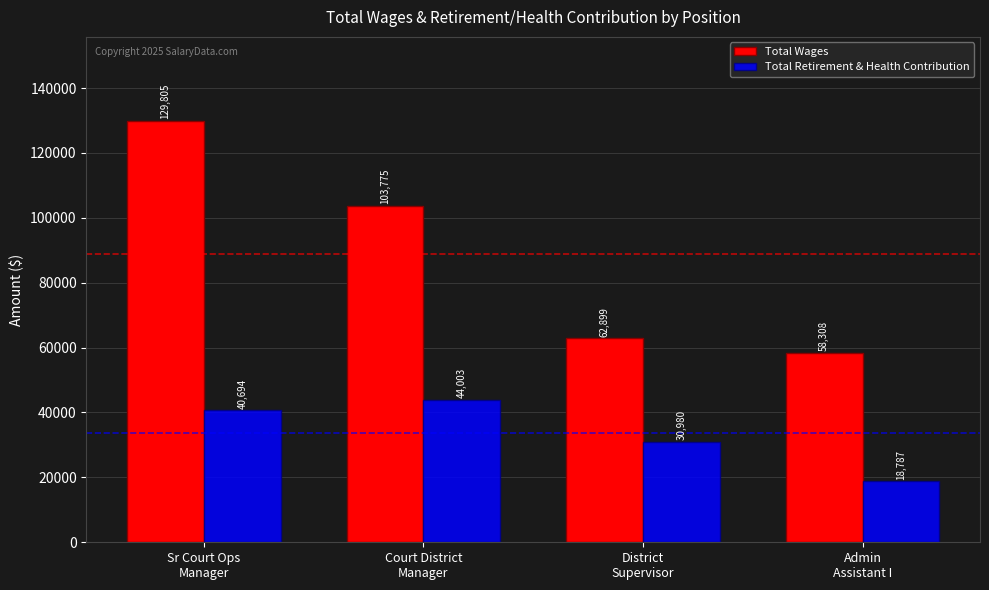

True or false: Total Wages has a value of 25828 at Court District
Manager.

False